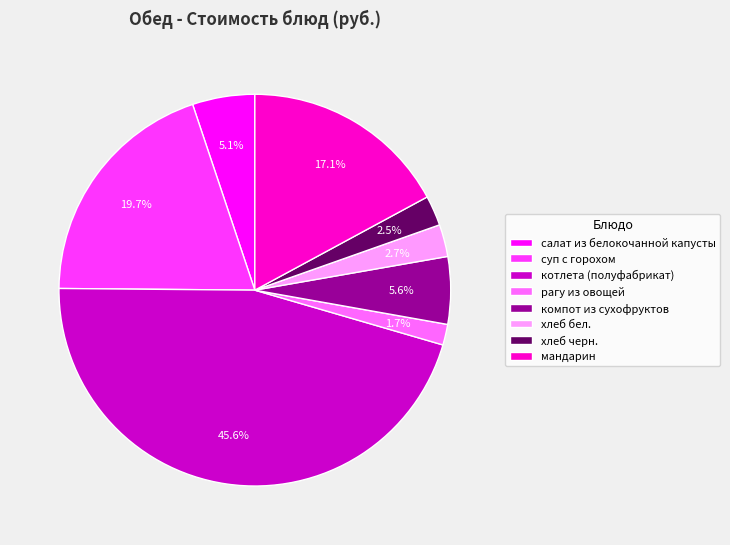

To the nearest percent, what percentage of the pie is салат из белокочанной капусты?

5%